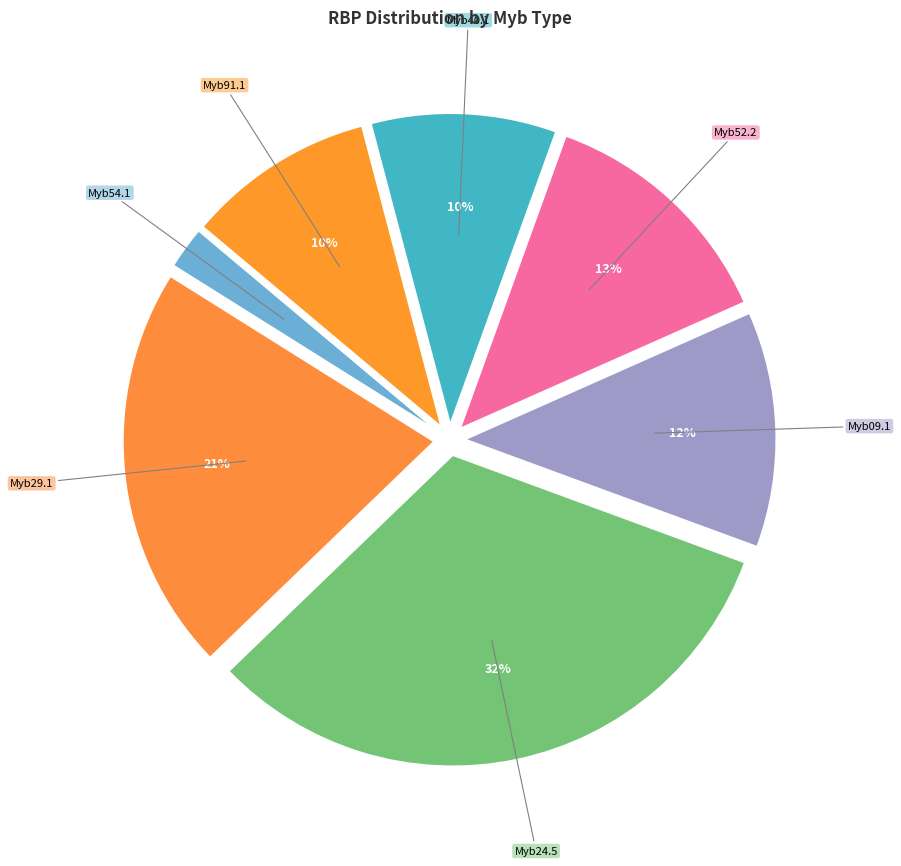

To the nearest percent, what is the difference between the Myb24.5 and Myb09.1 slice percentages?

20%